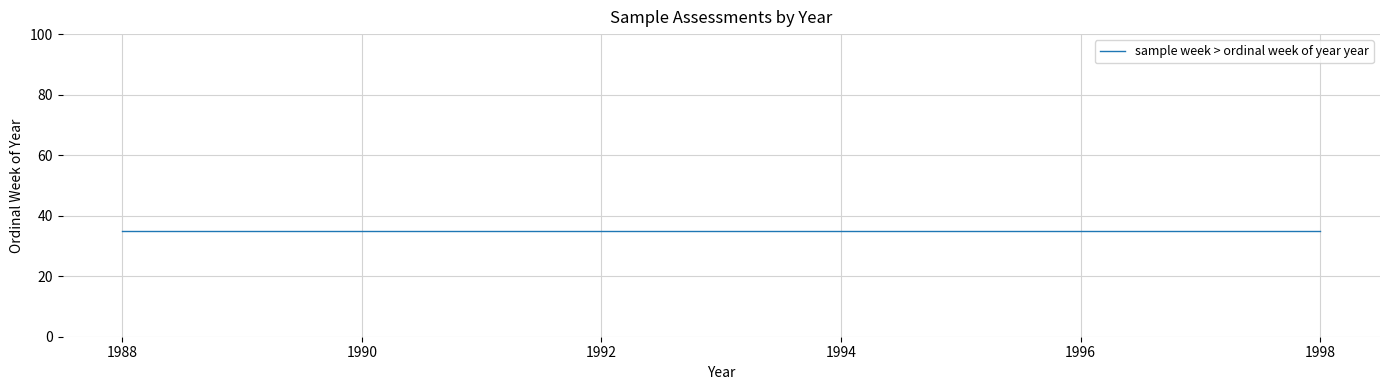

Is it true that the value at 35 is 1137?

False